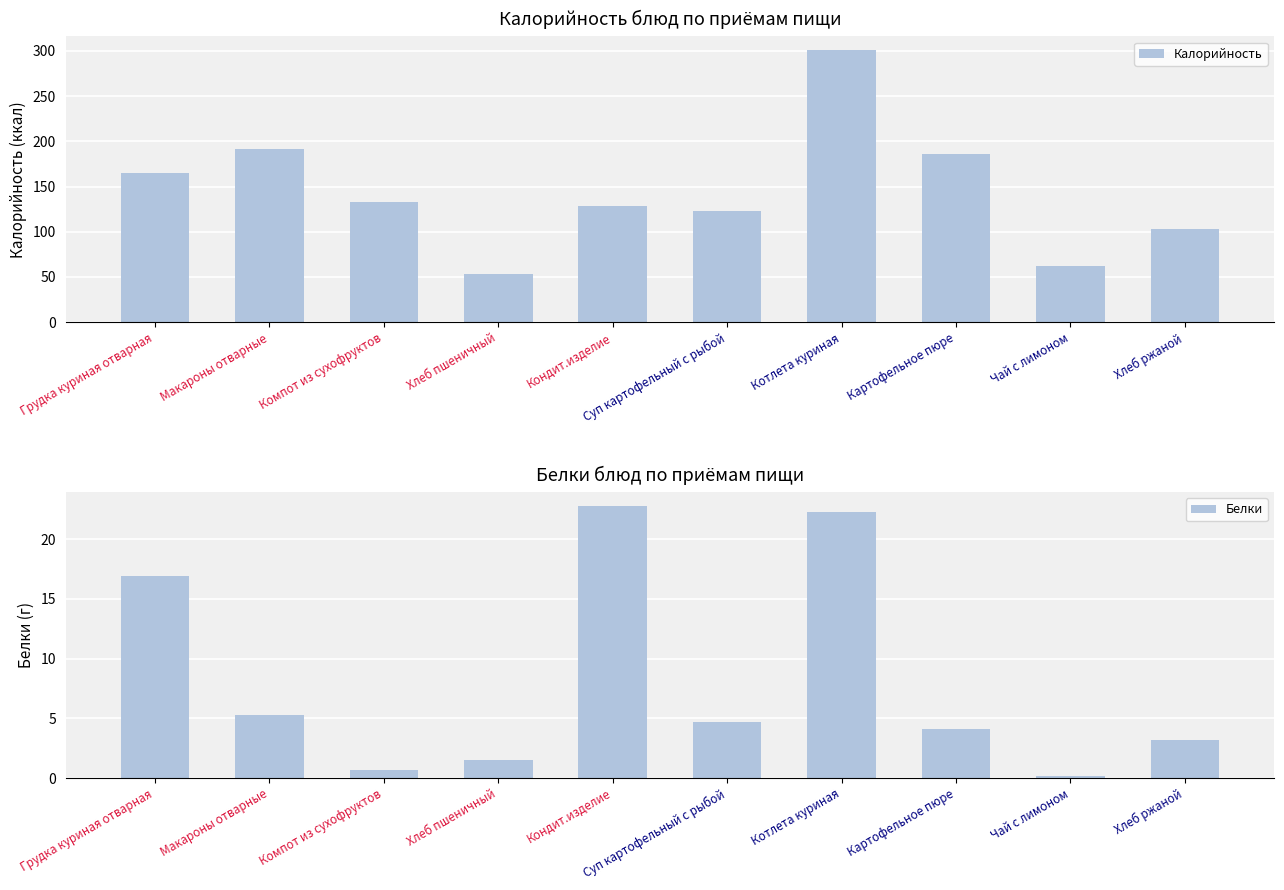

Reading right to left, list all the values displayed in this chart.

Калорийность: Хлеб ржаной=102.5	Чай с лимоном=62.0	Картофельное пюре=186.0	Котлета куриная=301.0	Суп картофельный с рыбой=122.5	Кондит.изделие=128.0	Хлеб пшеничный=53.0	Компот из сухофруктов=132.8	Макароны отварные=192.0	Грудка куриная отварная=165.0
Белки: Хлеб ржаной=3.2	Чай с лимоном=0.1	Картофельное пюре=4.1	Котлета куриная=22.3	Суп картофельный с рыбой=4.7	Кондит.изделие=22.8	Хлеб пшеничный=1.5	Компот из сухофруктов=0.7	Макароны отварные=5.2	Грудка куриная отварная=16.9